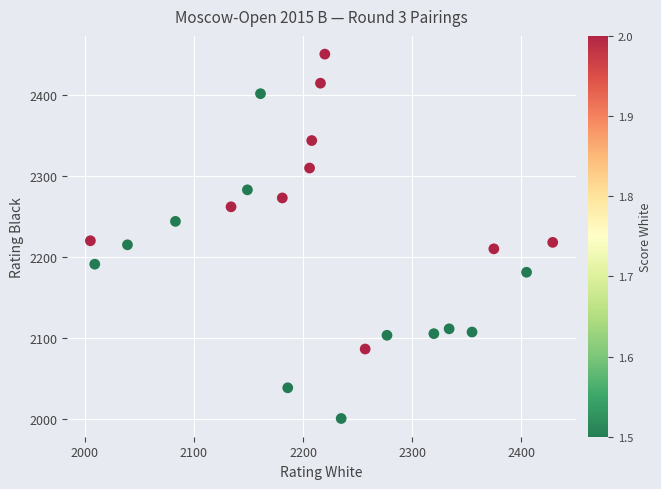

How many points are shown in the scatter plot?

22